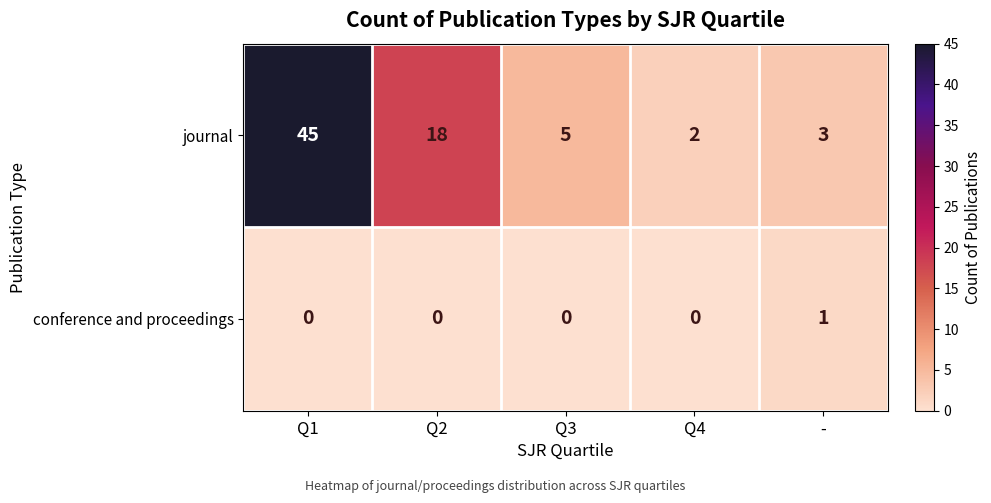

How many data points does each series have?

5